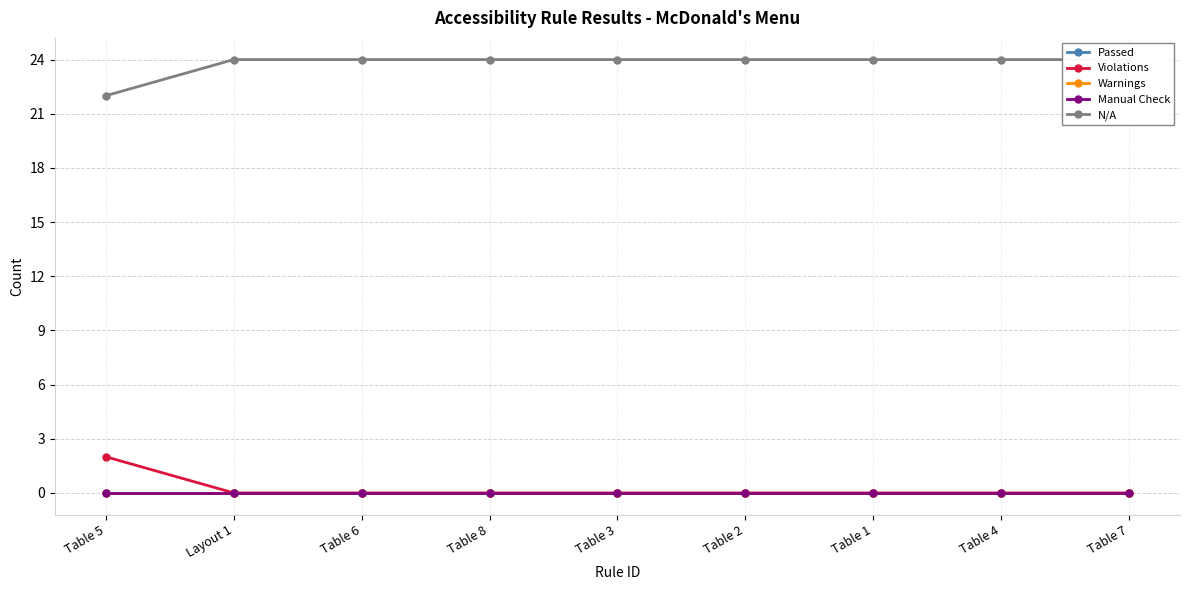

What is the sum of all N/A values?

214